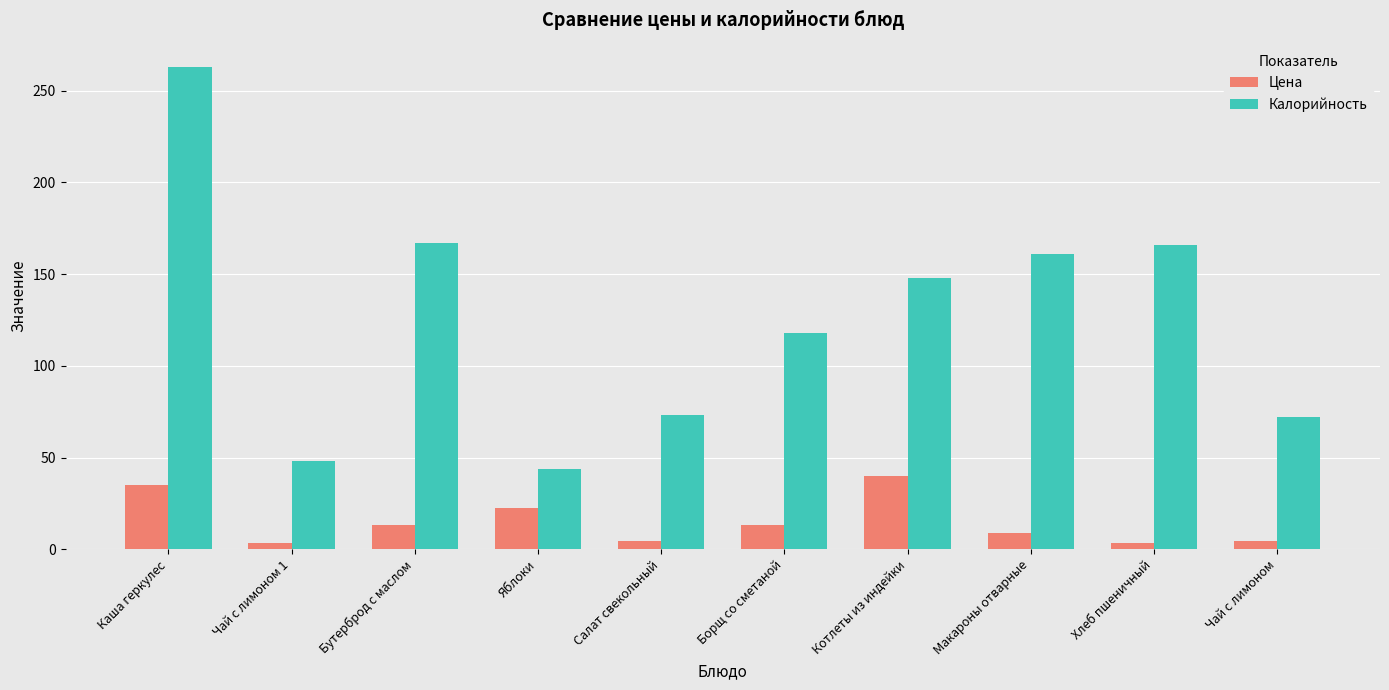

The value of Калорийность at Чай с лимоном is 30.1. True or false?

False